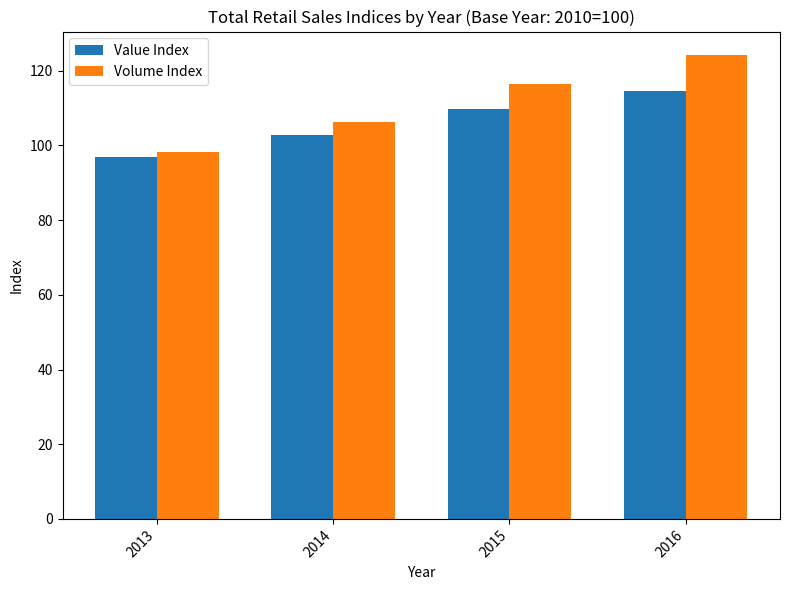

Which series has the largest range (max minus min)?

Volume Index